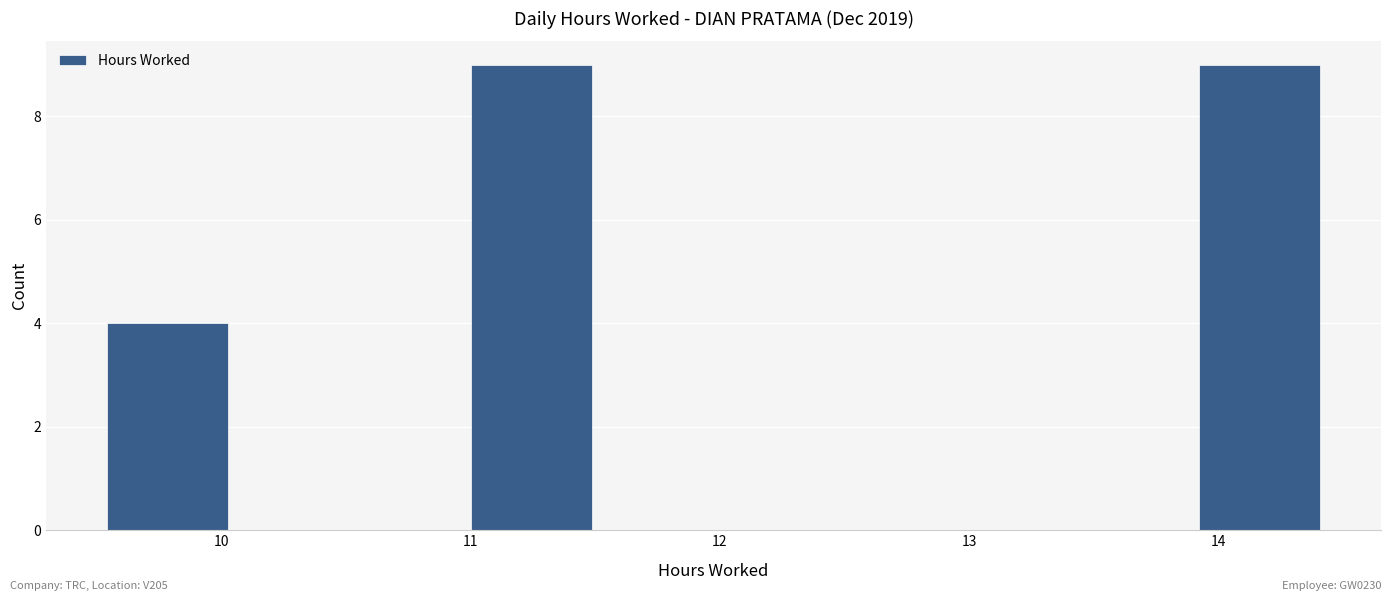

Reading left to right, transcribe this chart: for each bar, give the range it covers on the x-axis and its height. Neither the bar edges nor the heights are printed on the chart, so give them approximately, as read against the axes.

9.5 to 10.0: 4
10.0 to 10.5: 0
10.5 to 11.0: 0
11.0 to 11.5: 9
11.5 to 12.0: 0
12.0 to 12.5: 0
12.5 to 12.9: 0
12.9 to 13.4: 0
13.4 to 13.9: 0
13.9 to 14.4: 9